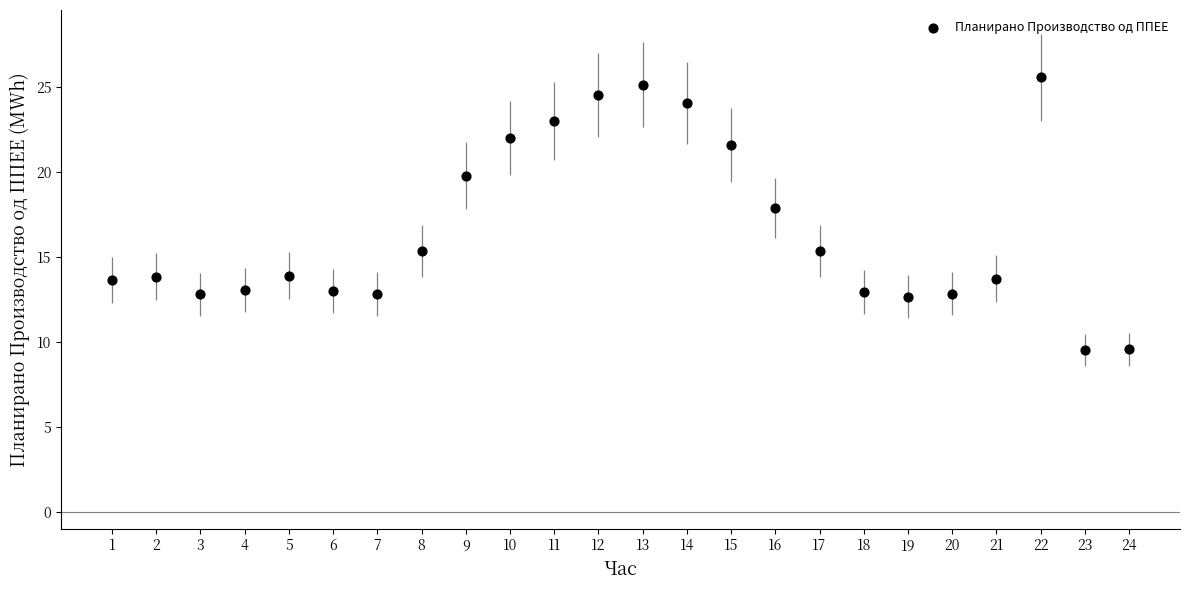

What Y value in the scatter plot is closest to 17?

17.9